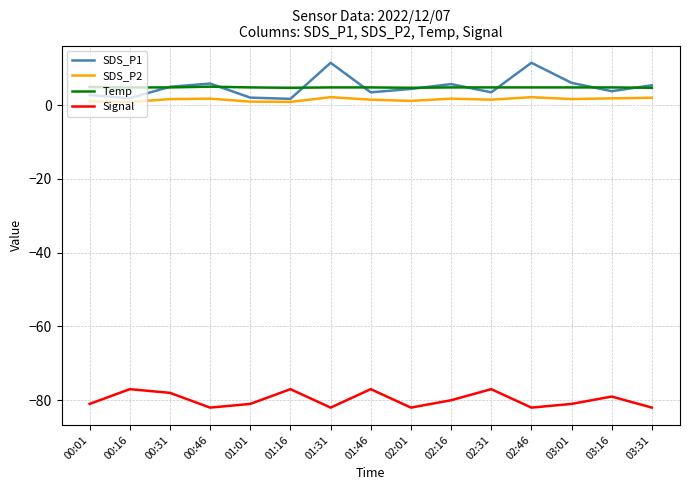

Is the value of SDS_P1 at 02:16 greater than the value of Signal at 01:16?

Yes